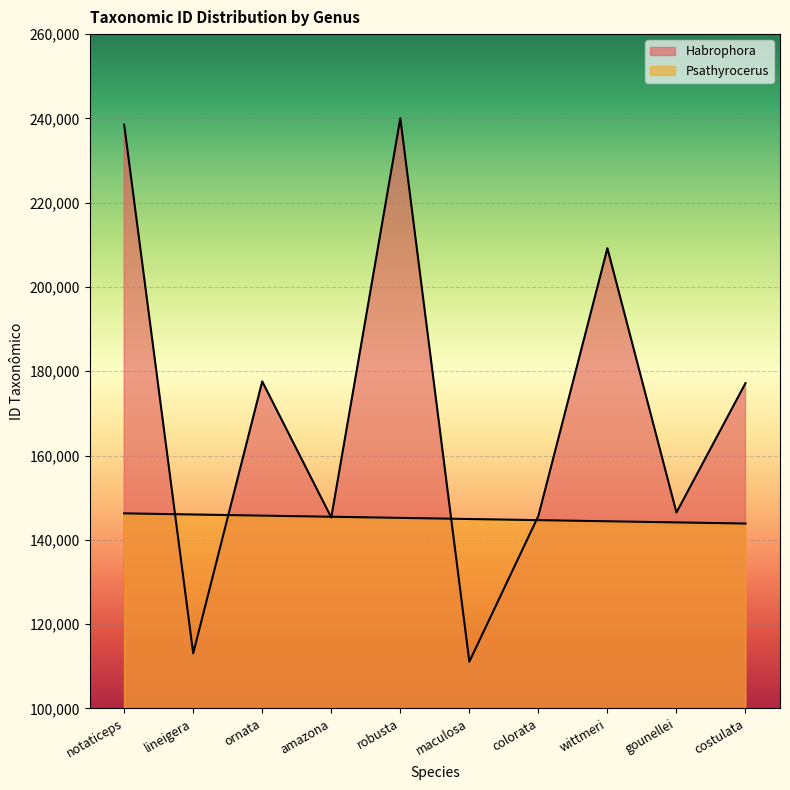

What position from the left is ornata?

3